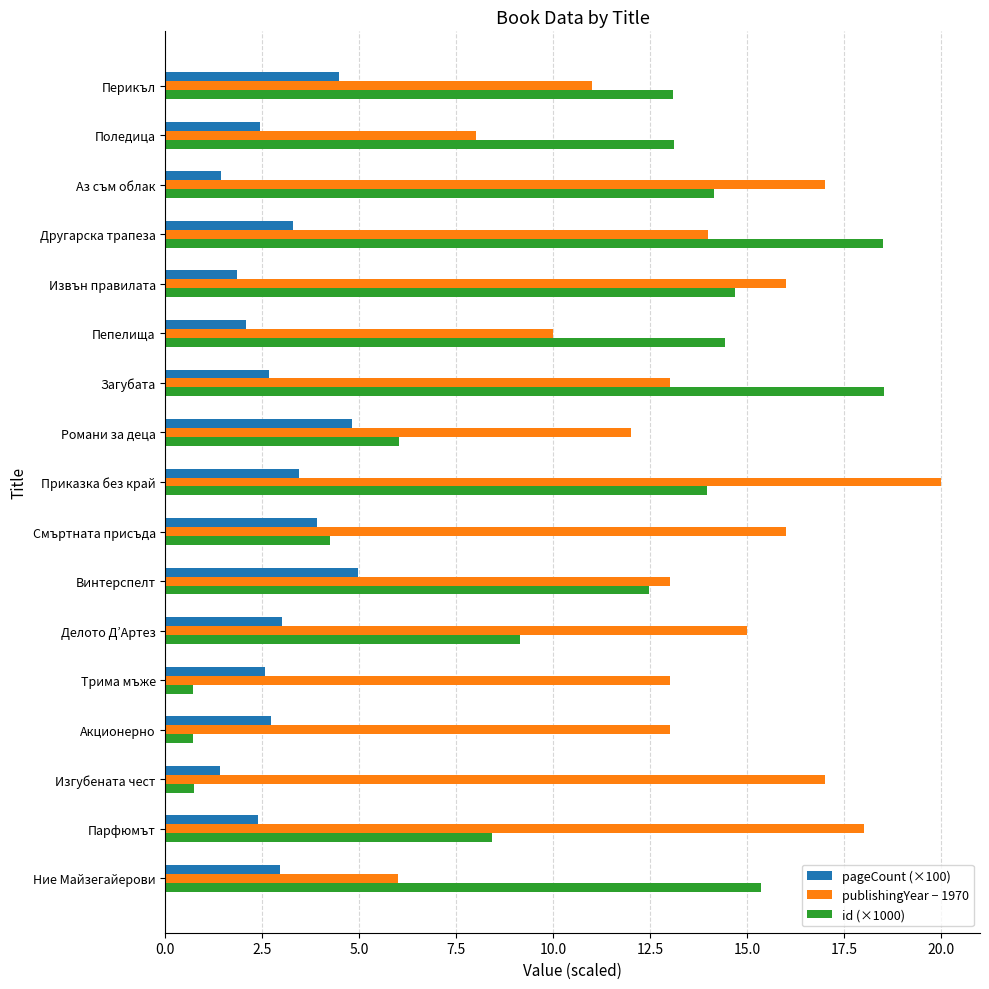

How many categories are shown in the chart?

17